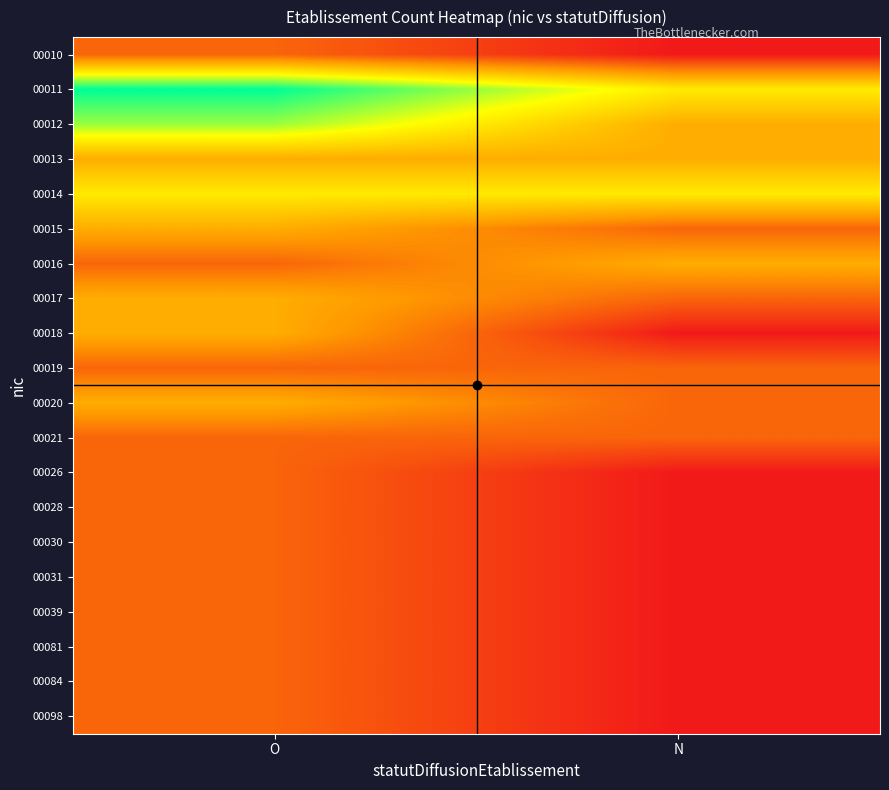

What is the total value across all series at O?

34